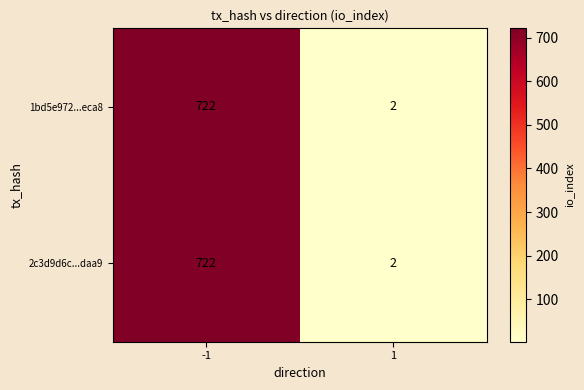

What is the greatest value displayed?

722